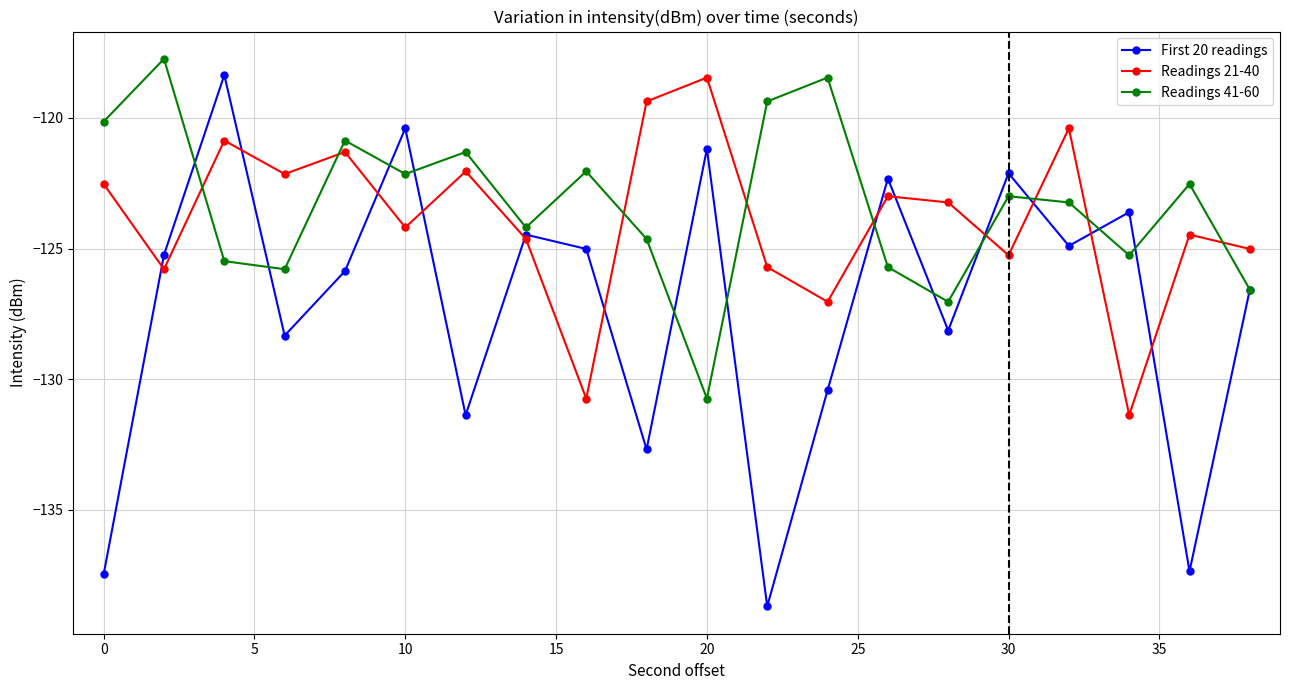

Which series has the widest spread of values?

First 20 readings